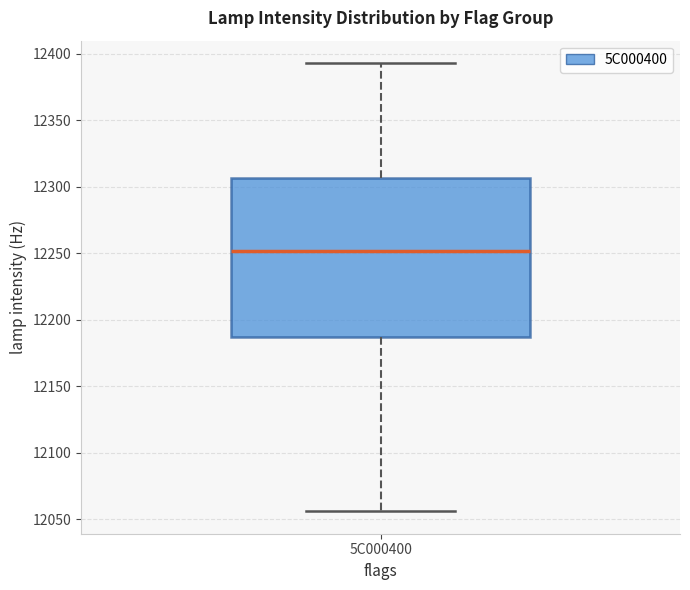

Read this box plot against the y-axis: the position of the median line, the range covered by the box, and the ends of both whiskers. The values are not printed on the chart, so give them approximately, as read against the axis.

median 12250, box 12185 to 12305, whiskers 12055 to 12395